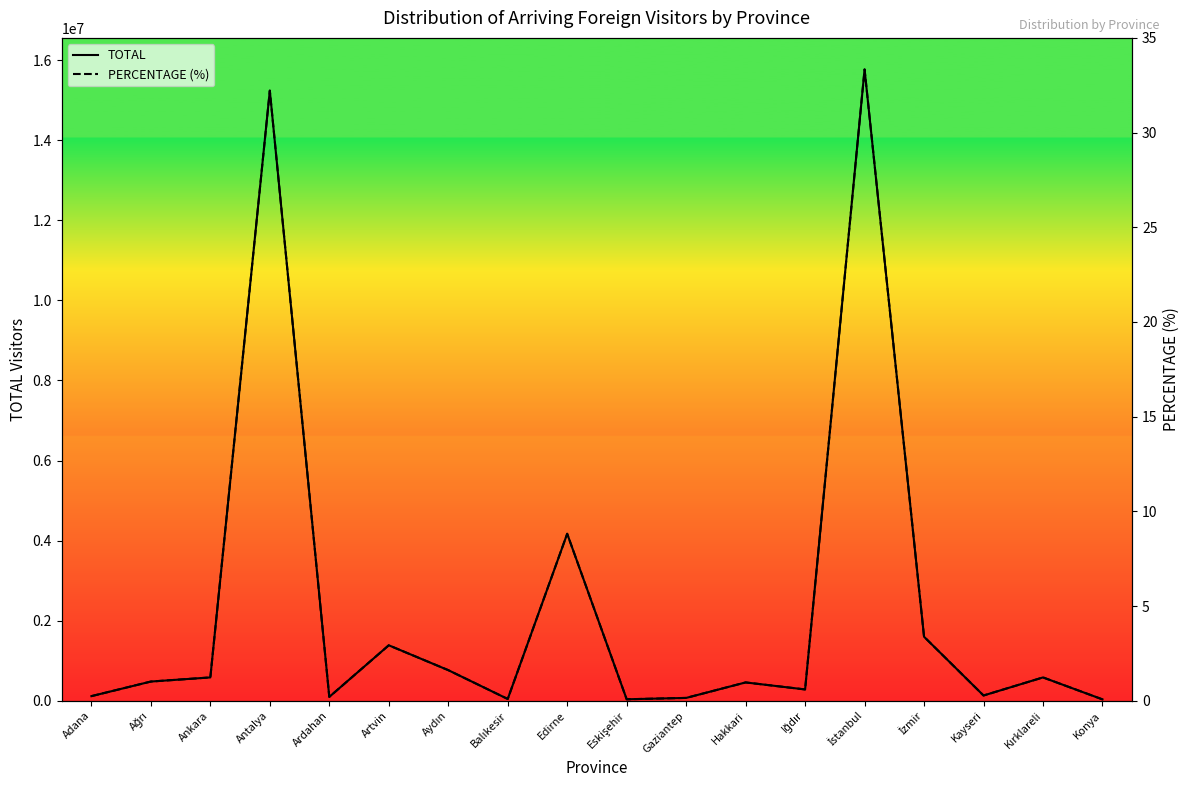

Reading left to right, list all the values displayed in this chart.

TOTAL: 113602.0	478355.0	581322.0	15239935.0	95166.0	1383988.0	763220.0	42803.0	4169680.0	35711.0	69485.0	456360.0	281164.0	15768951.0	1597410.0	129822.0	581362.0	33128.0
PERCENTAGE (%): 0.2	1.0	1.2	32.2	0.2	2.9	1.6	0.1	8.8	0.1	0.1	1.0	0.6	33.3	3.4	0.3	1.2	0.1